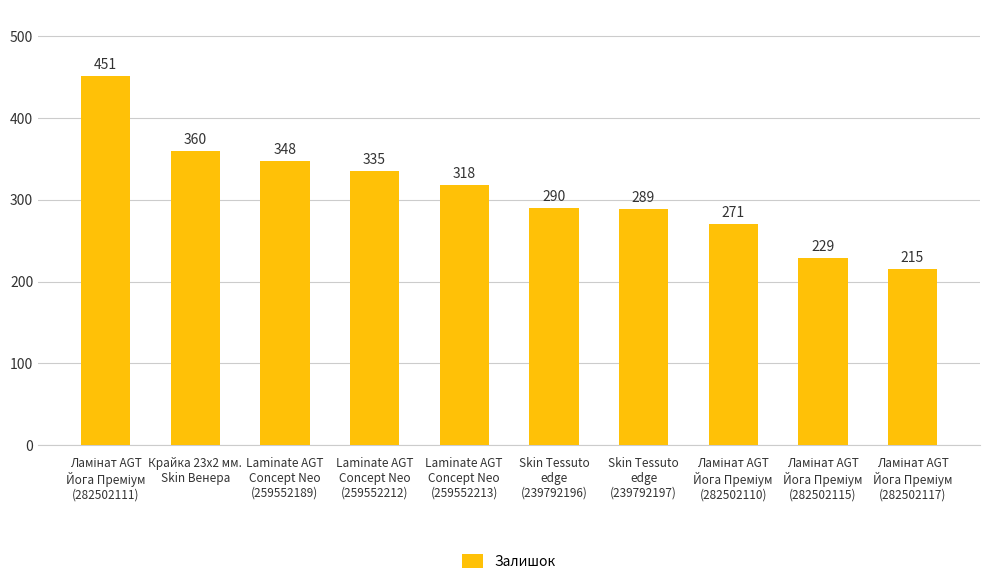

How many categories are shown in the chart?

10